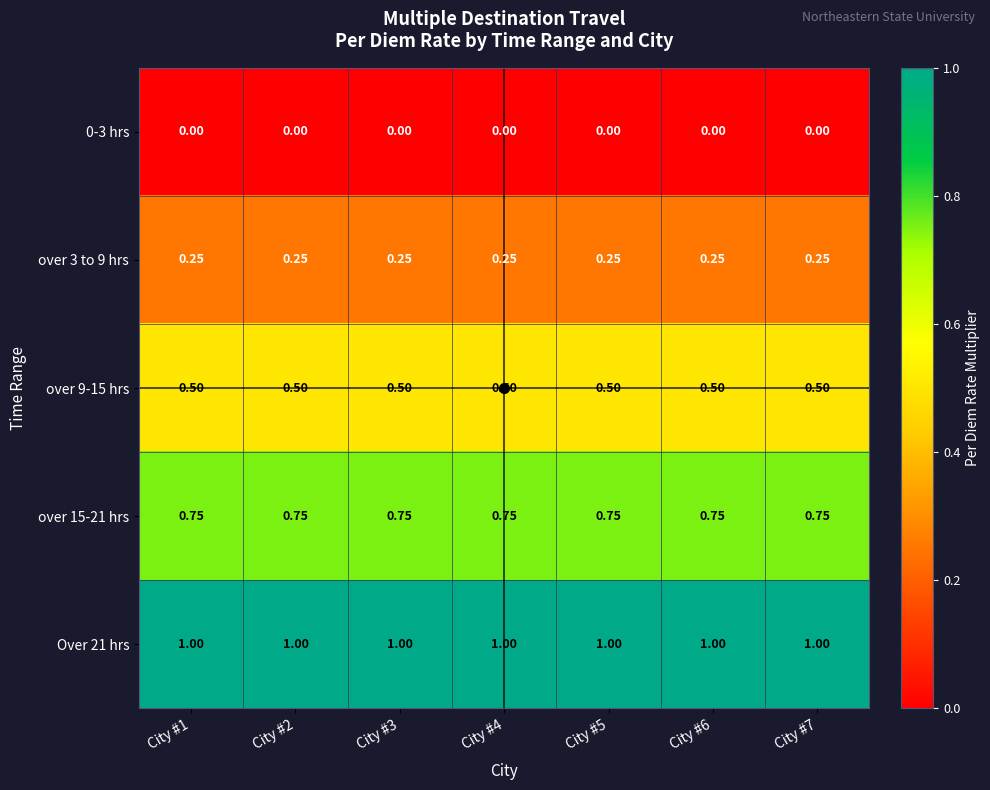

How many distinct data groups are displayed?

5